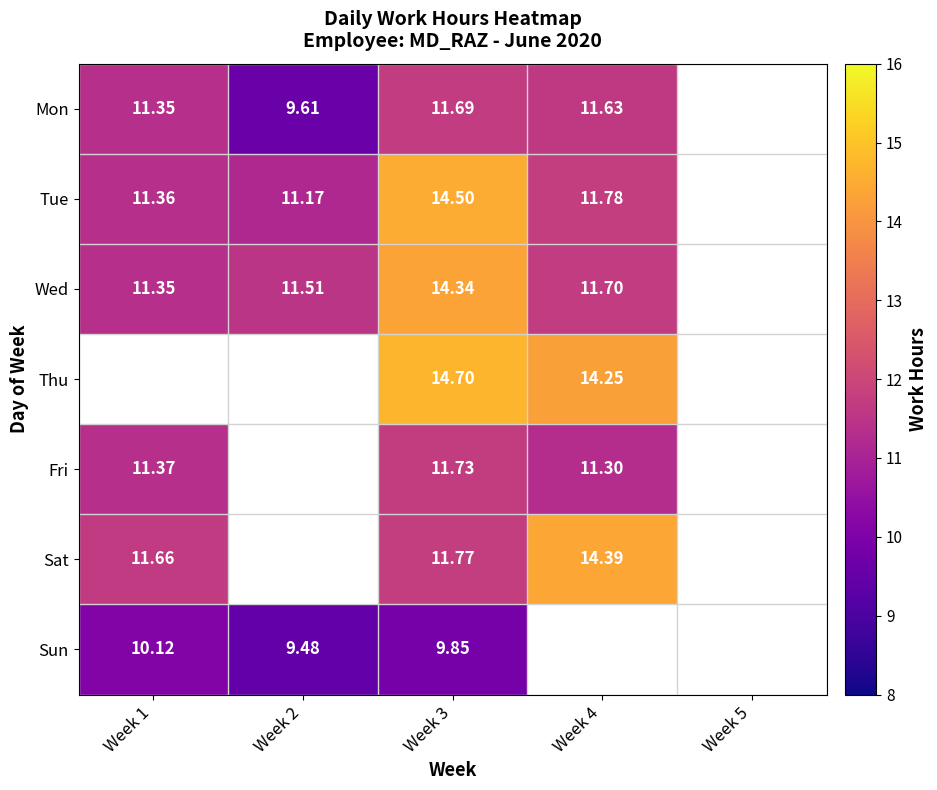

What is the sum of all Sun values?

29.4